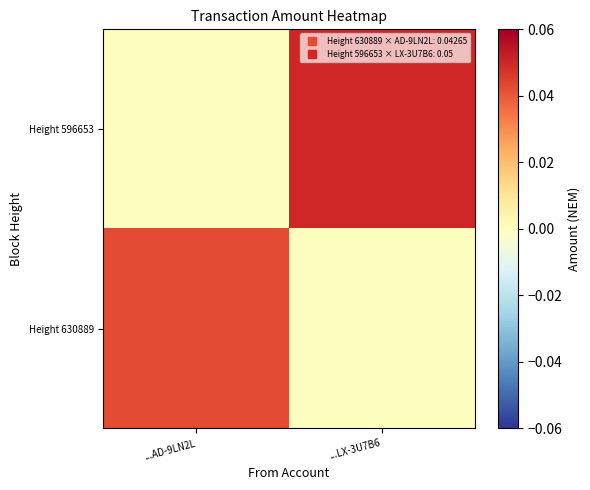

Reading left to right, list all the values displayed in this chart.

Height 630889: ...AD-9LN2L=0.0	...LX-3U7B6=0.0
Height 596653: ...AD-9LN2L=0.0	...LX-3U7B6=0.1